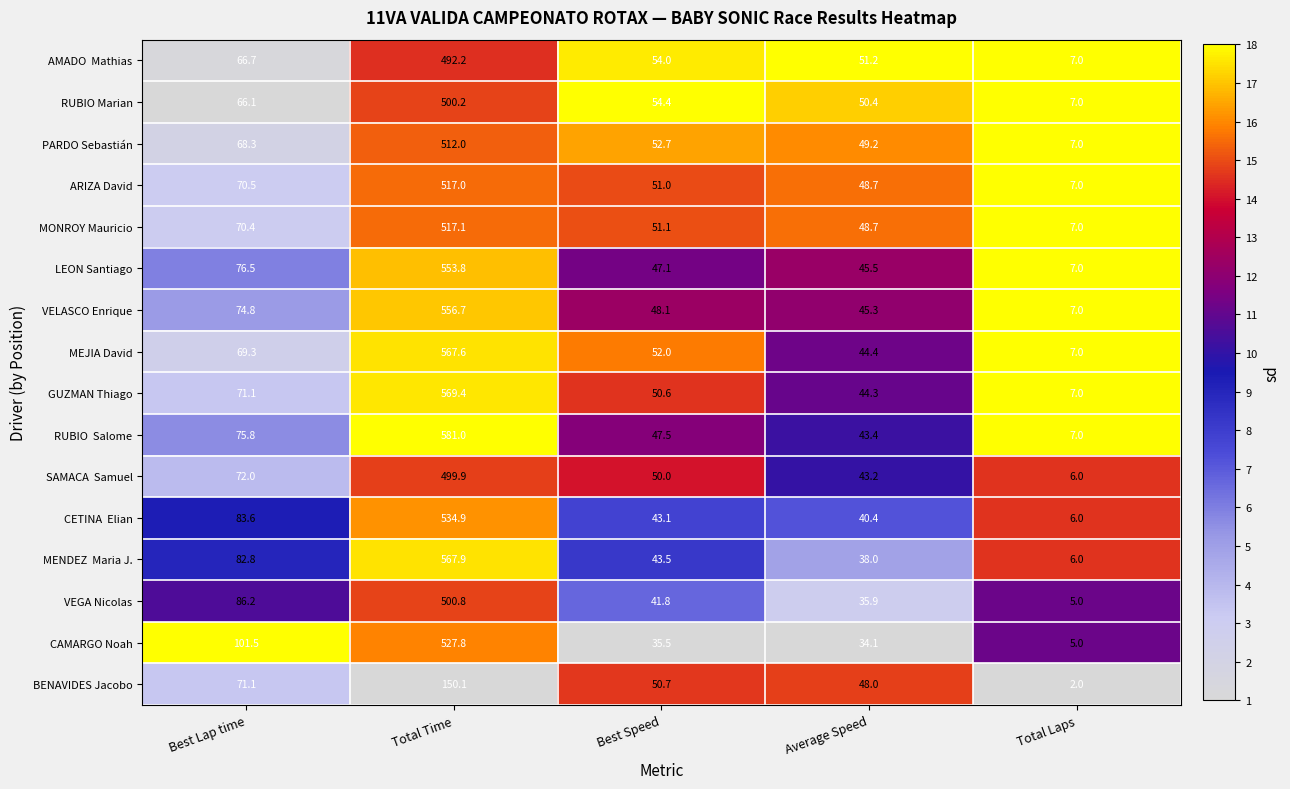

What is the total value across all series at Best Speed?

773.1